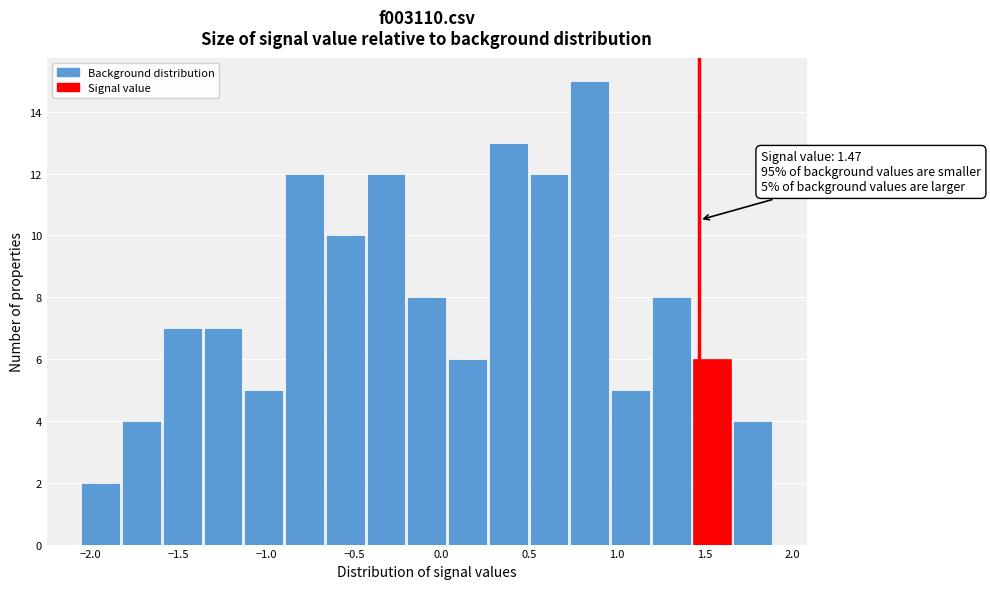

Which range on the x-axis has the tallest bar?

0.75 to 0.95